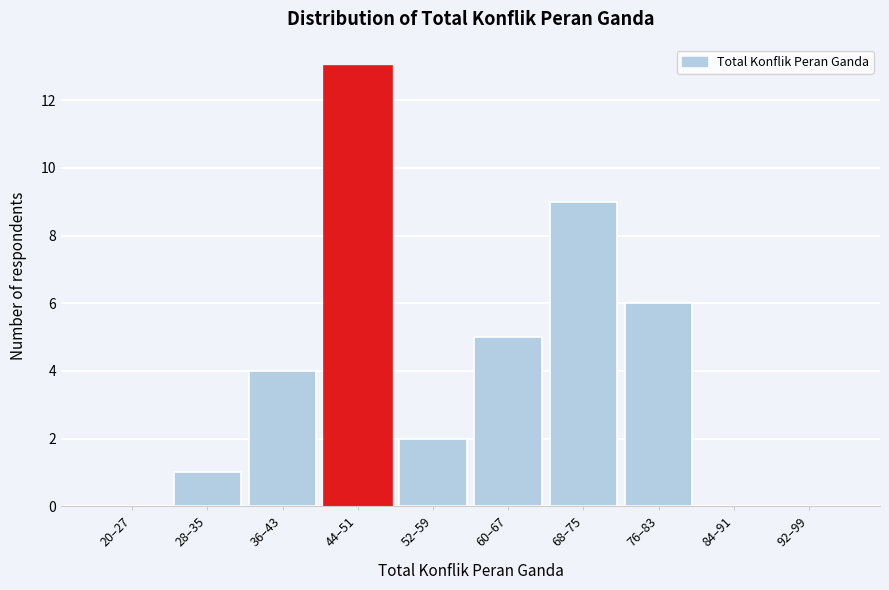

Reading right to left, transcribe all the data shown in this chart.

92–99=0	84–91=0	76–83=6	68–75=9	60–67=5	52–59=2	44–51=13	36–43=4	28–35=1	20–27=0